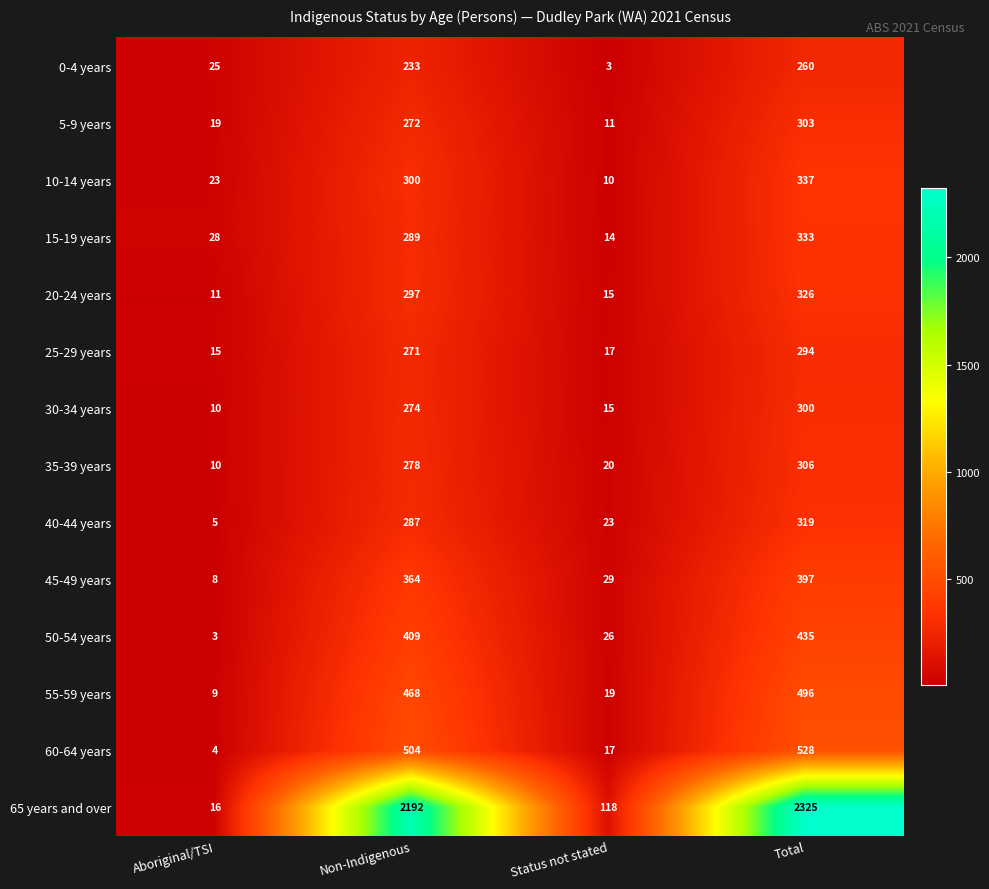

What is the total value across all series at Status not stated?

337